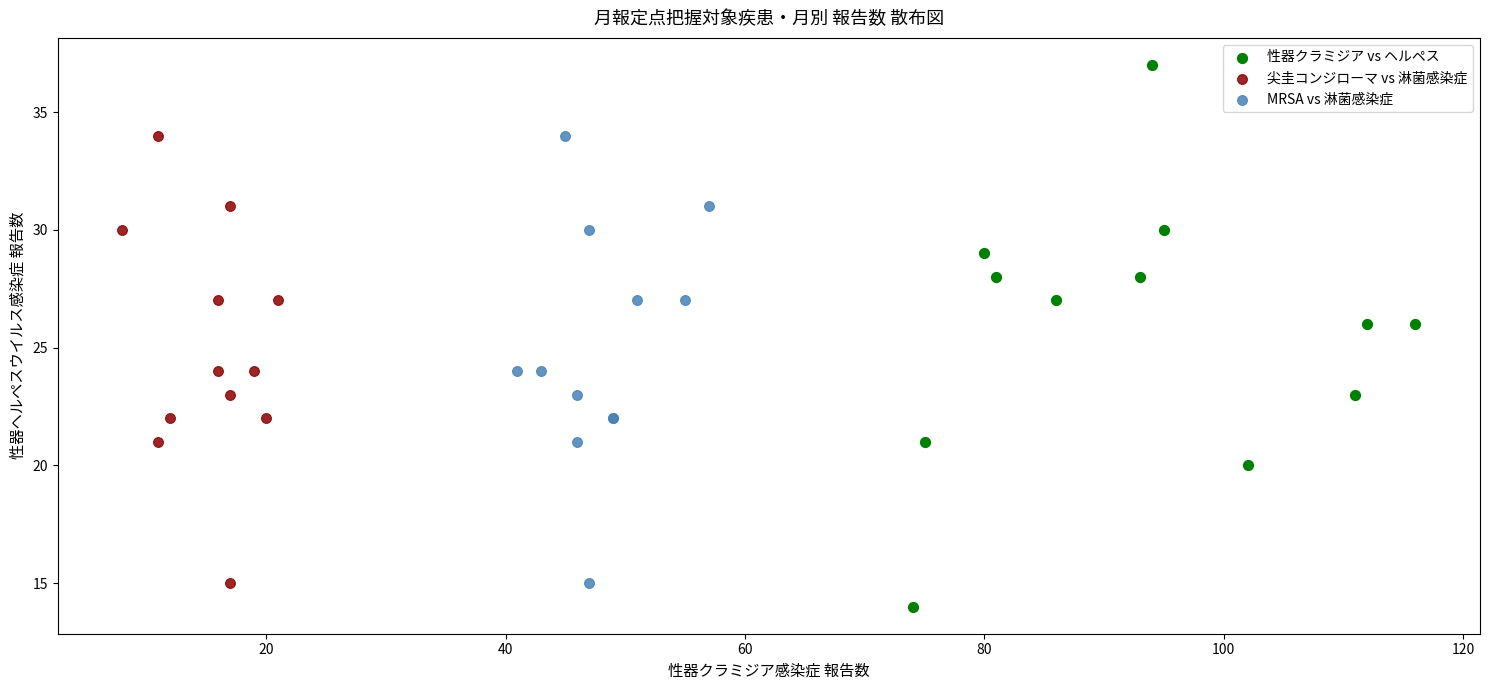

Which series reaches the maximum Y coordinate?

性器クラミジア vs ヘルペス